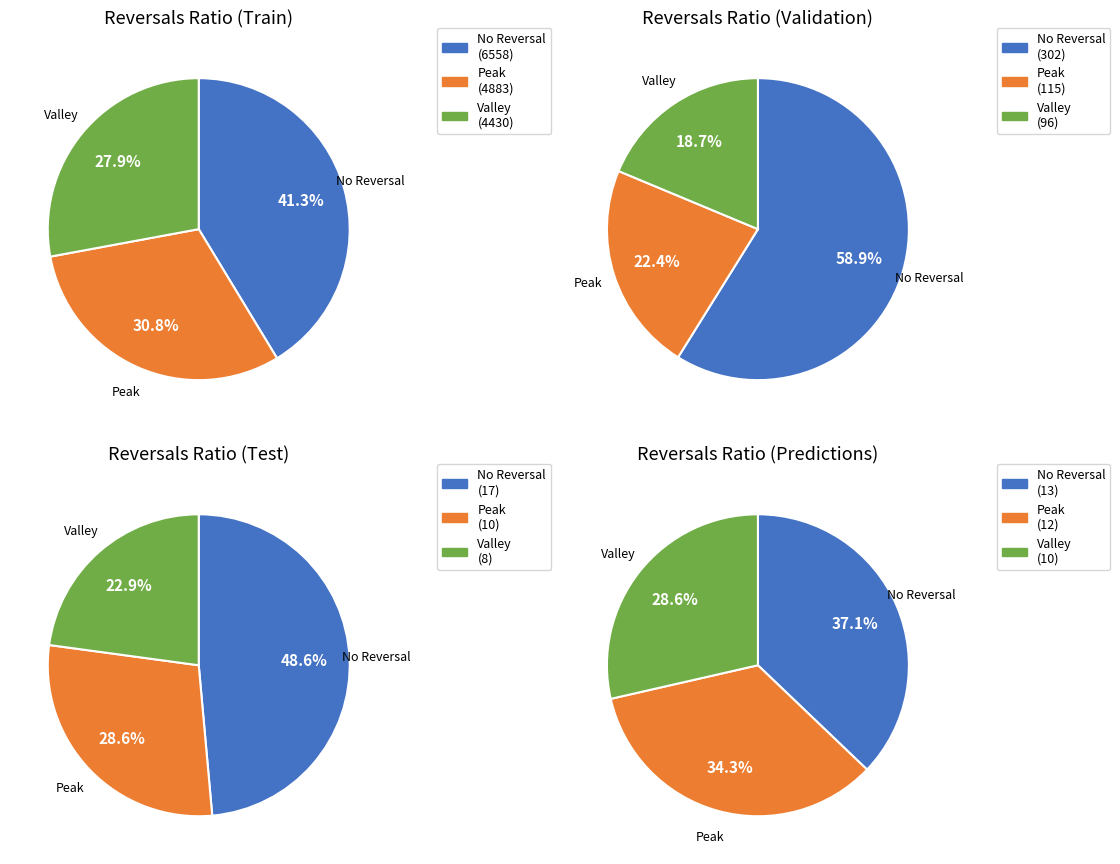

Between 14 and 6, which is larger?

14